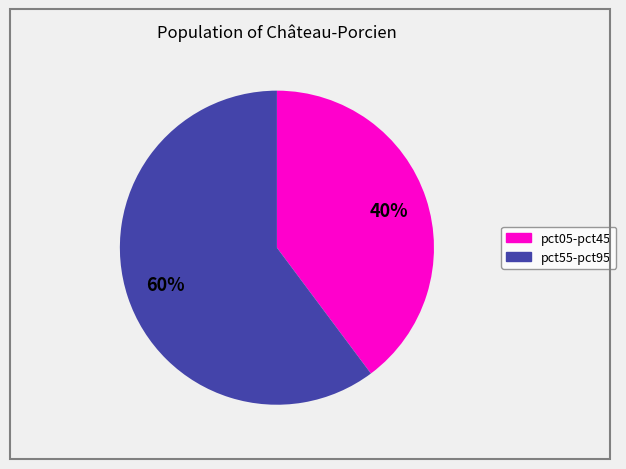

To the nearest percent, what portion does pct05-pct45 represent?

40%